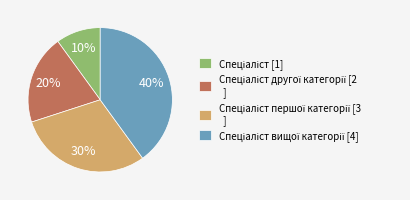

To the nearest percent, what is the average slice percentage?

25%